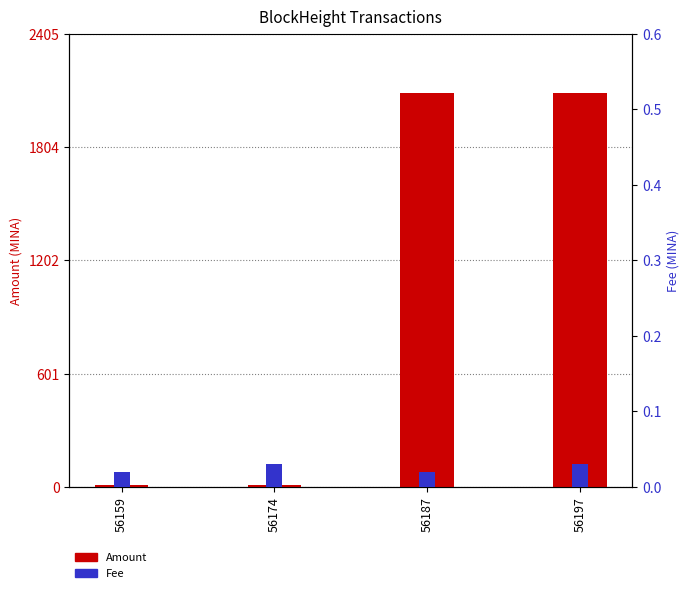

What are all the series names shown in the legend?

Amount, Fee